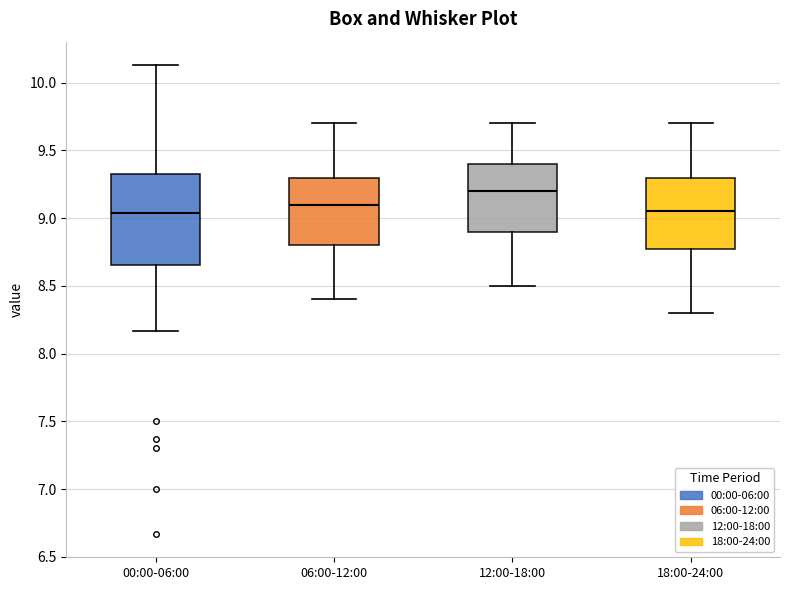

Comparing the boxes themselves (not the whiskers), which one is the tallest?

00:00-06:00